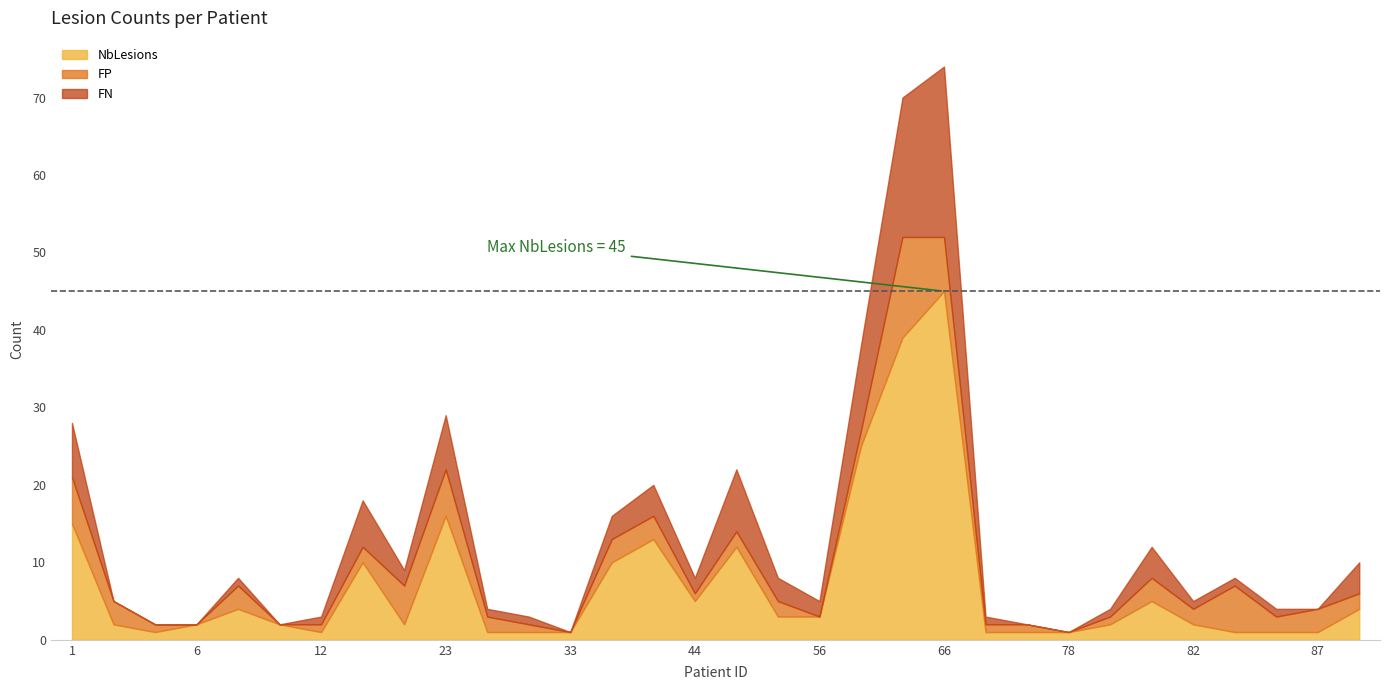

In FN, how many points are higher than both neighbors (excluding endpoints)?

7